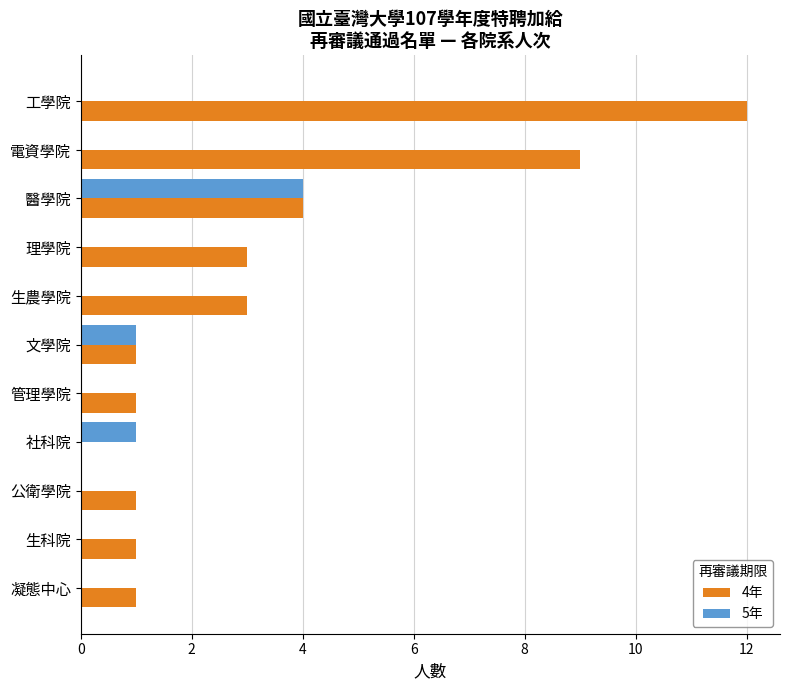

How many data points does each series have?

11